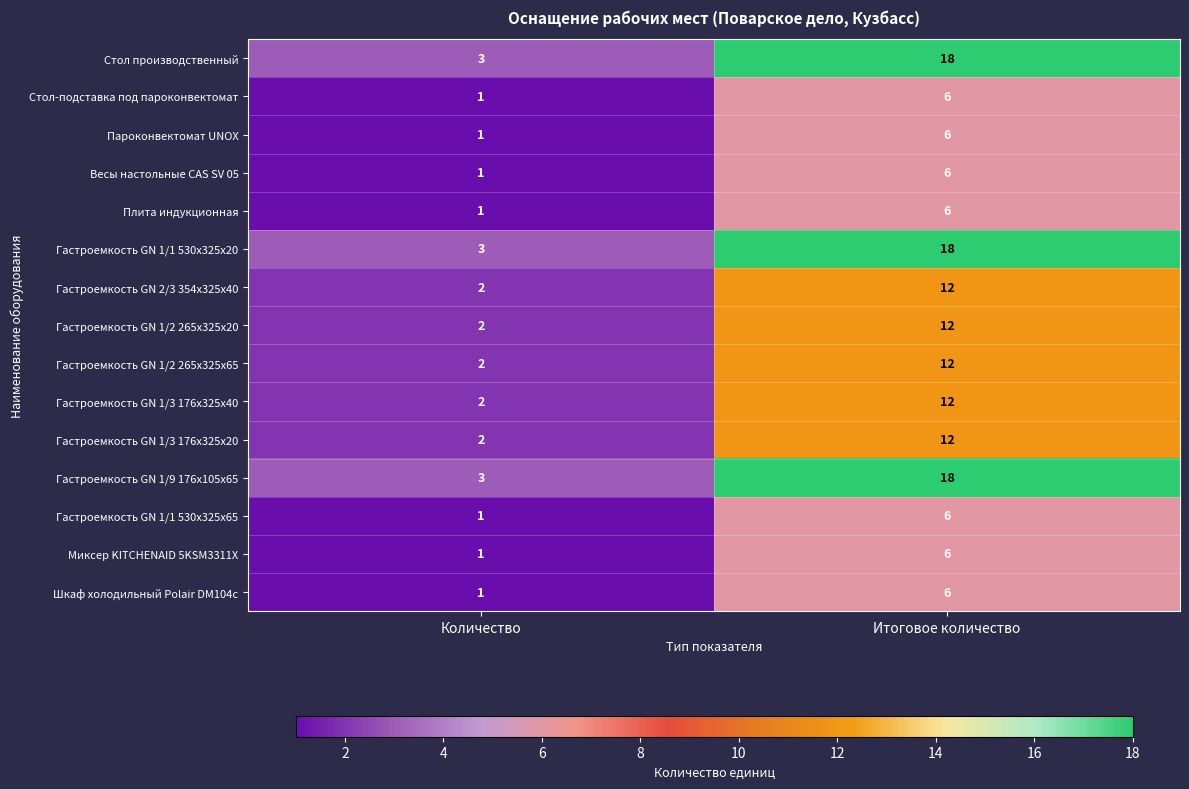

List the labels in order of Весы настольные CAS SV 05 value, largest first.

Итоговое количество, Количество